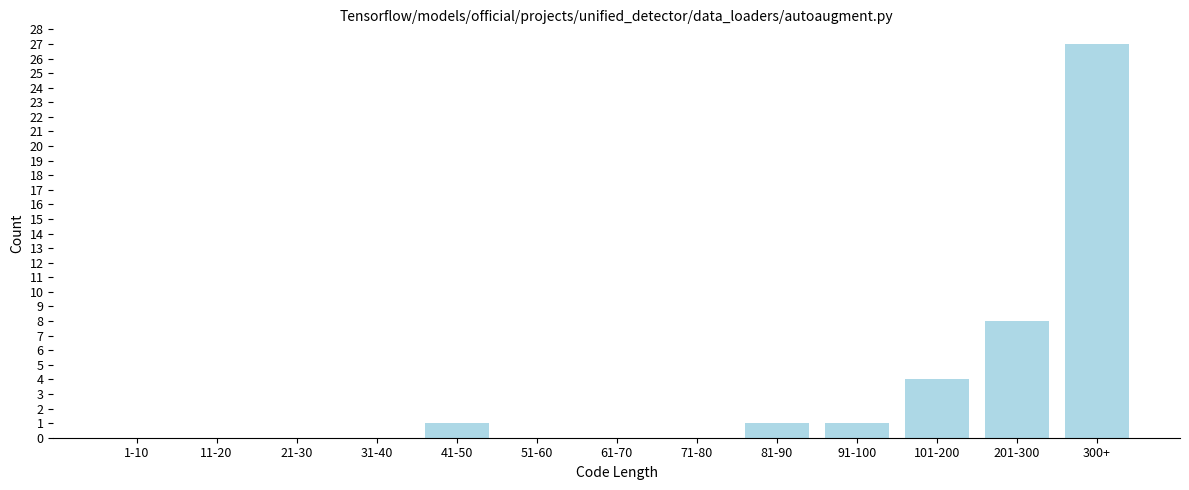

Reading right to left, transcribe all the data shown in this chart.

300+=27	201-300=8	101-200=4	91-100=1	81-90=1	71-80=0	61-70=0	51-60=0	41-50=1	31-40=0	21-30=0	11-20=0	1-10=0